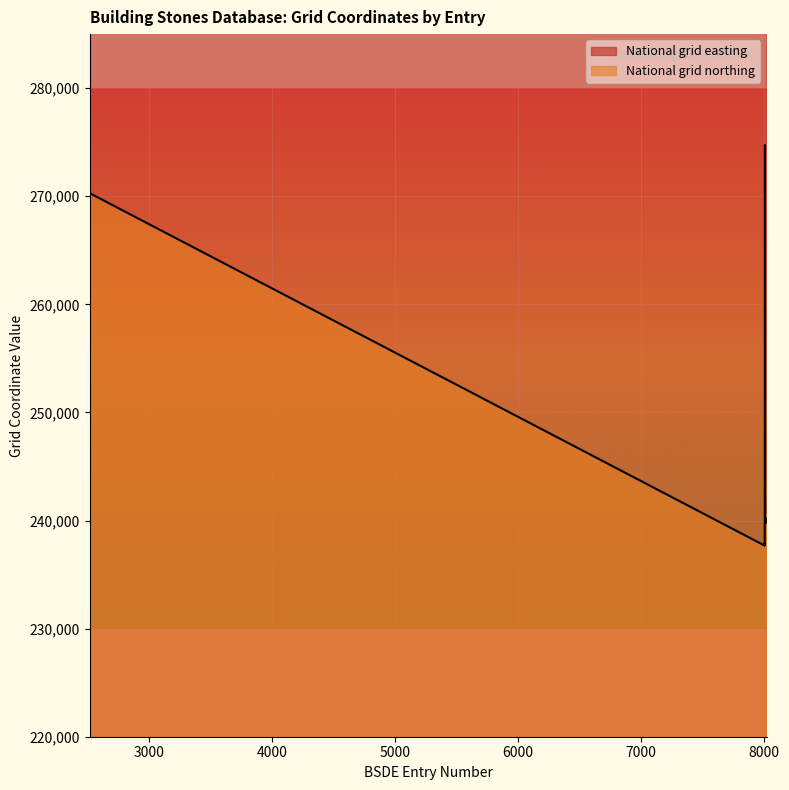

What is the sum of the National grid easting values at 8017 and 8013?

701918